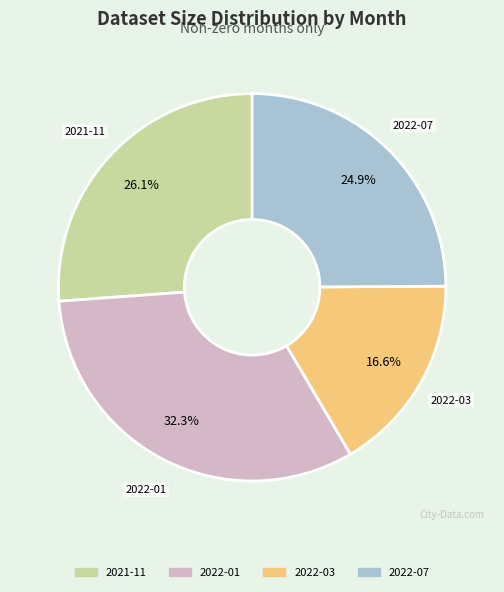

To the nearest percent, what percentage of the pie is 2022-03?

17%